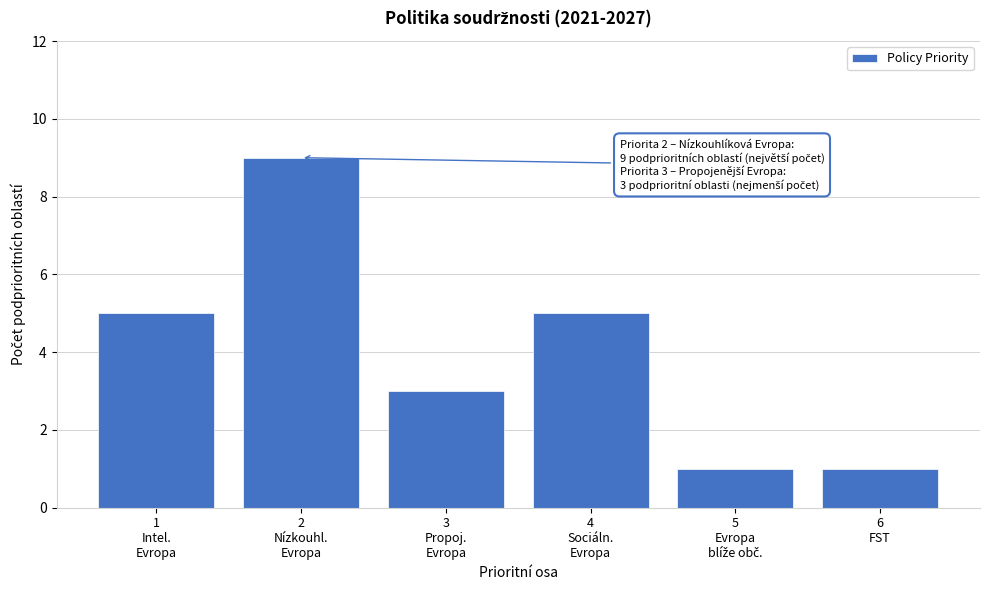

Reading right to left, transcribe all the data shown in this chart.

1	1	5	3	9	5